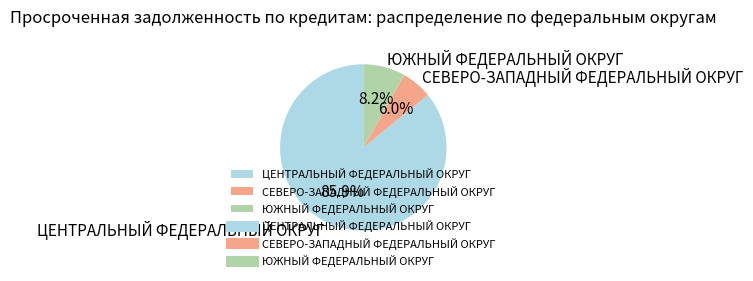

How many slices are in this pie chart?

3